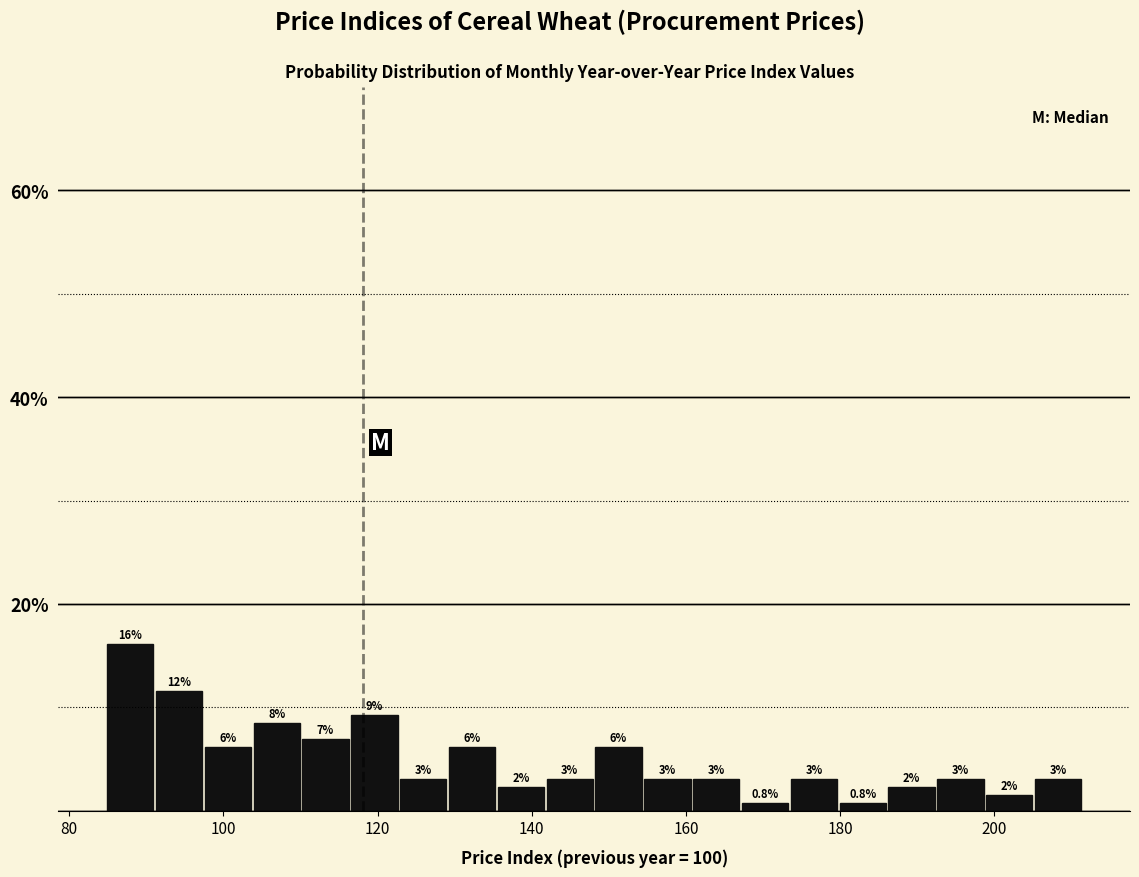

Around what value on the x-axis is the tallest bar? Give the approximate position of its centre, as read against the axis.

88